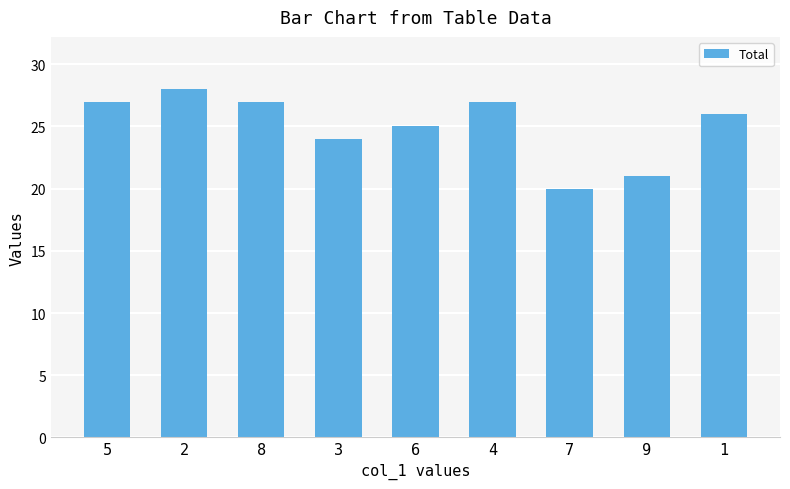

True or false: the data shows 25 at 6.

True